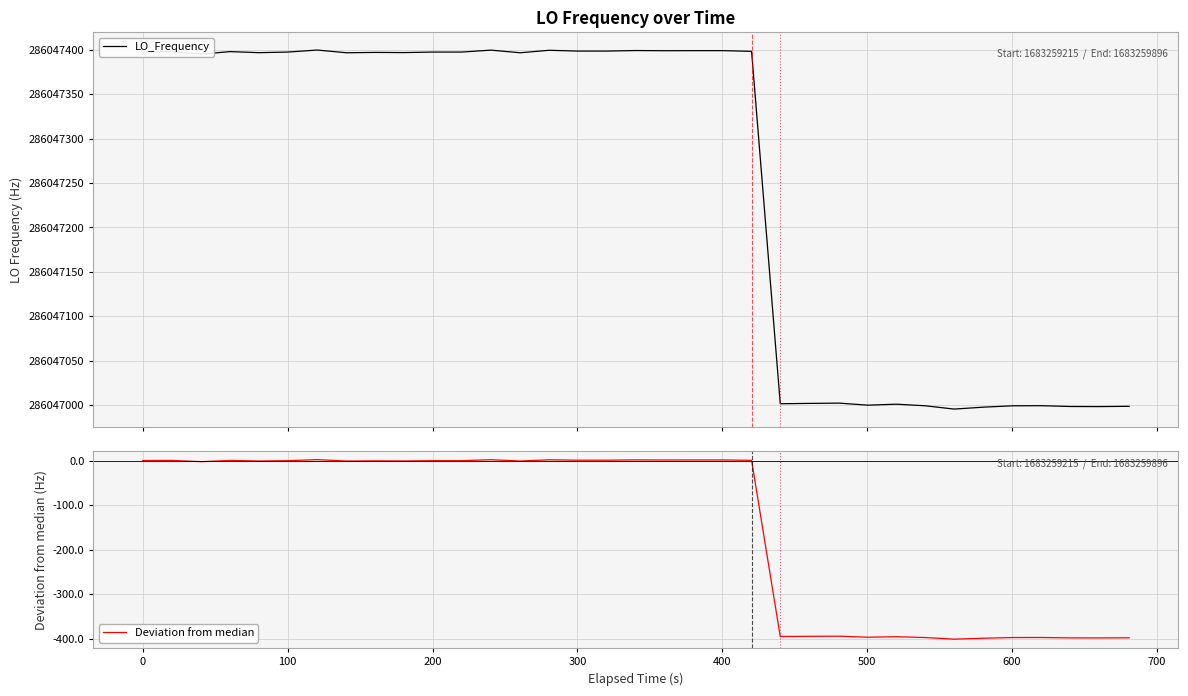

What is the minimum value for LO_Frequency?

286046995.5